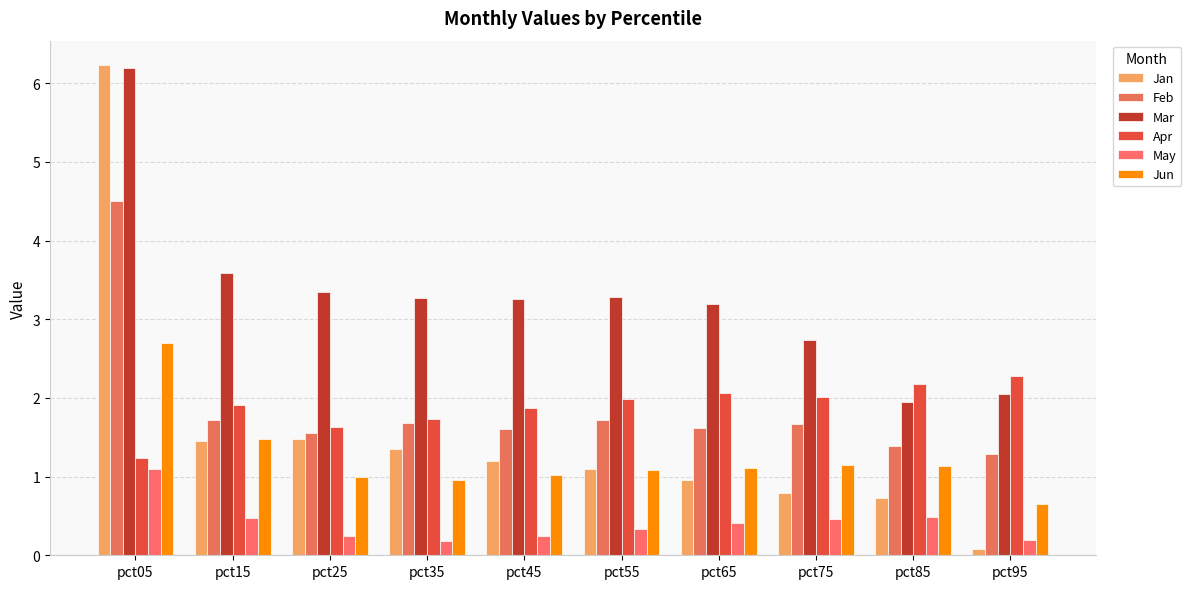

The Feb series shows 1.6 at pct25. True or false?

True